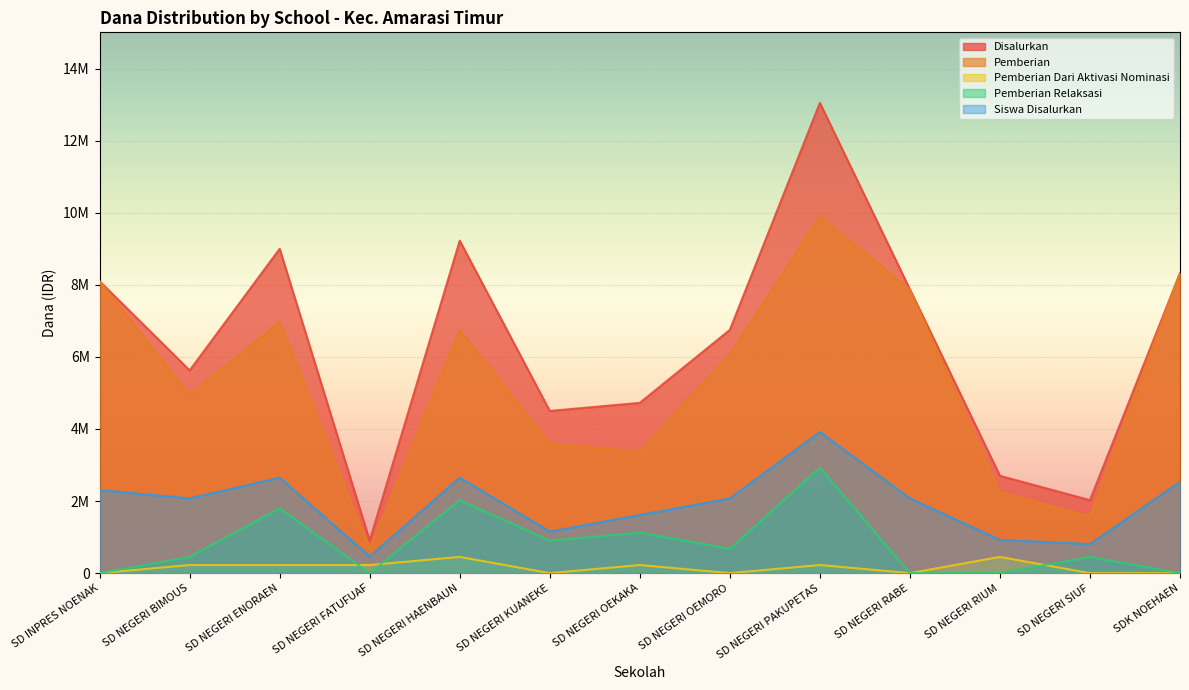

What position from the left is SD INPRES NOENAK?

1